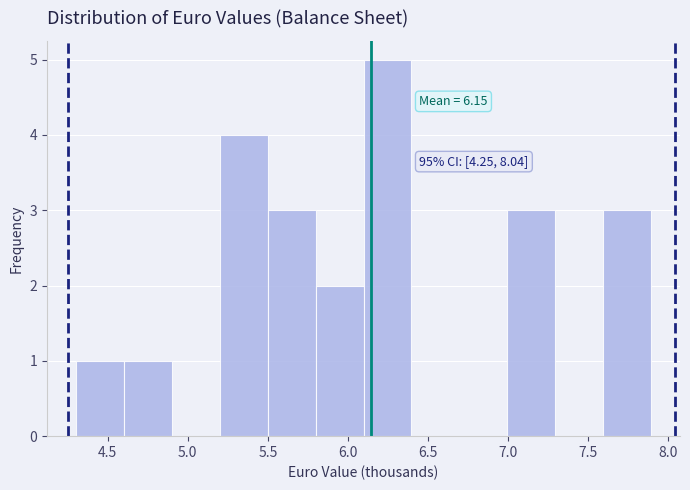

Which range on the x-axis has the tallest bar?

6.1 to 6.4